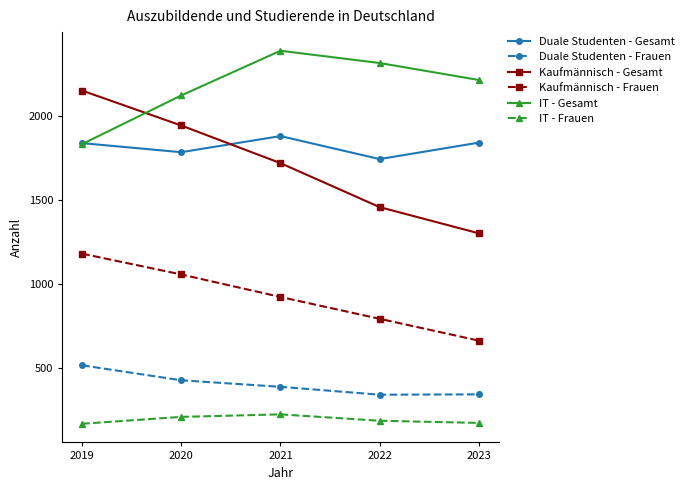

Where is IT - Frauen nearest to the value 193?

2022